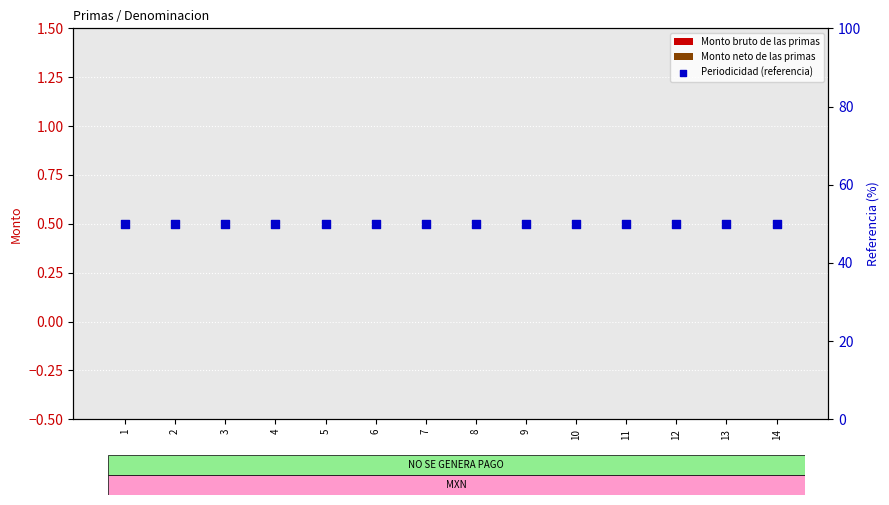

Which series has the largest Y range (max minus min)?

Monto bruto de las primas